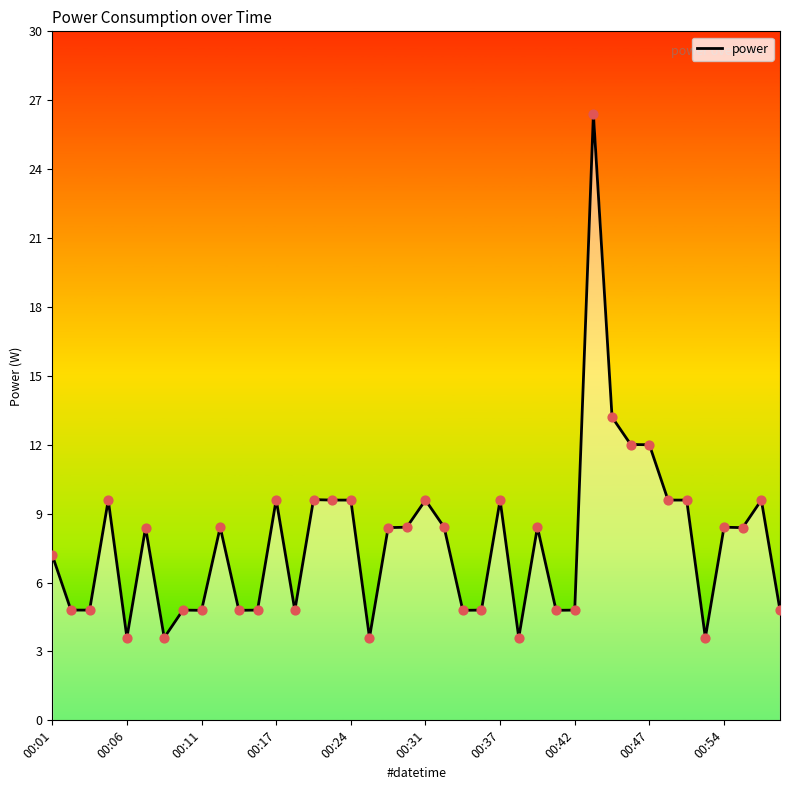

Approximately how many times larger is the value at 23 compared to 27?

1.0